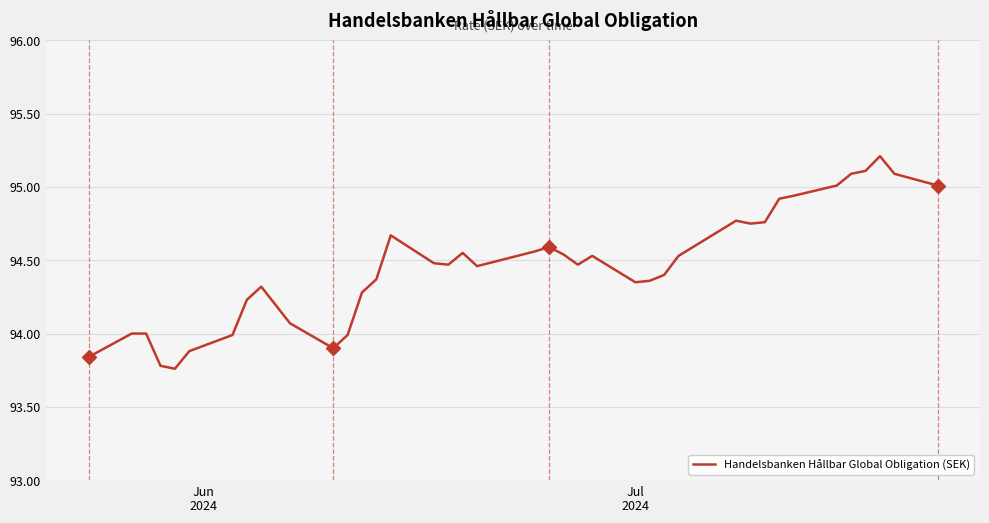

What is the greatest value displayed?

95.2